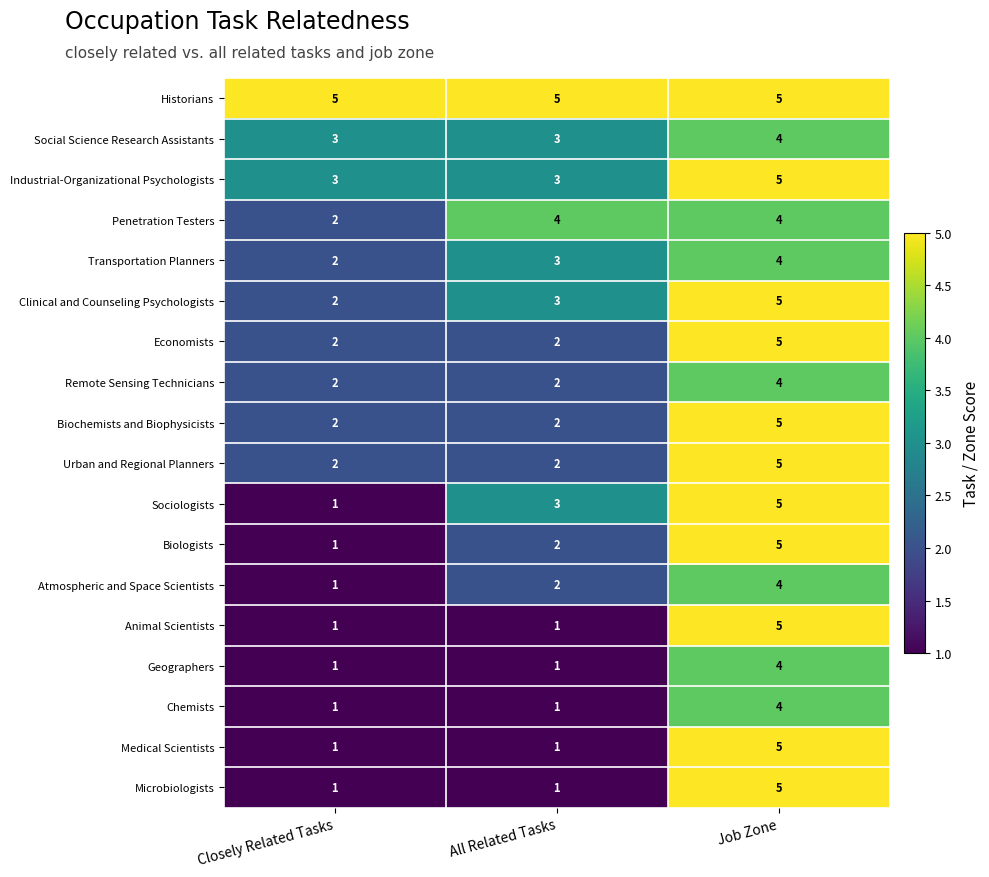

What is the maximum value shown in the chart?

5